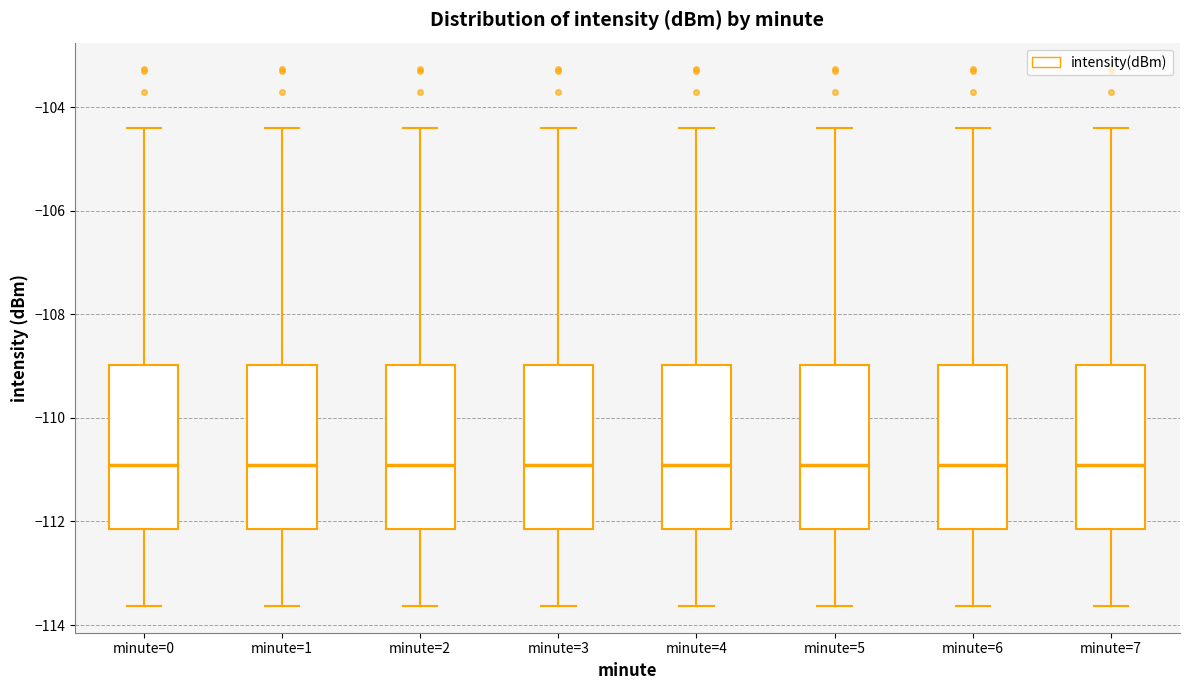

Reading left to right, read every box against the y-axis: the position of its median line, the range the box covers, and the ends of its whiskers. The values are not printed on the chart, so give them approximately, as read against the axis.

minute=0: median -111.0, box -112.2 to -109.0, whiskers -113.6 to -104.4
minute=1: median -111.0, box -112.2 to -109.0, whiskers -113.6 to -104.4
minute=2: median -111.0, box -112.2 to -109.0, whiskers -113.6 to -104.4
minute=3: median -111.0, box -112.2 to -109.0, whiskers -113.6 to -104.4
minute=4: median -111.0, box -112.2 to -109.0, whiskers -113.6 to -104.4
minute=5: median -111.0, box -112.2 to -109.0, whiskers -113.6 to -104.4
minute=6: median -111.0, box -112.2 to -109.0, whiskers -113.6 to -104.4
minute=7: median -111.0, box -112.2 to -109.0, whiskers -113.6 to -104.4